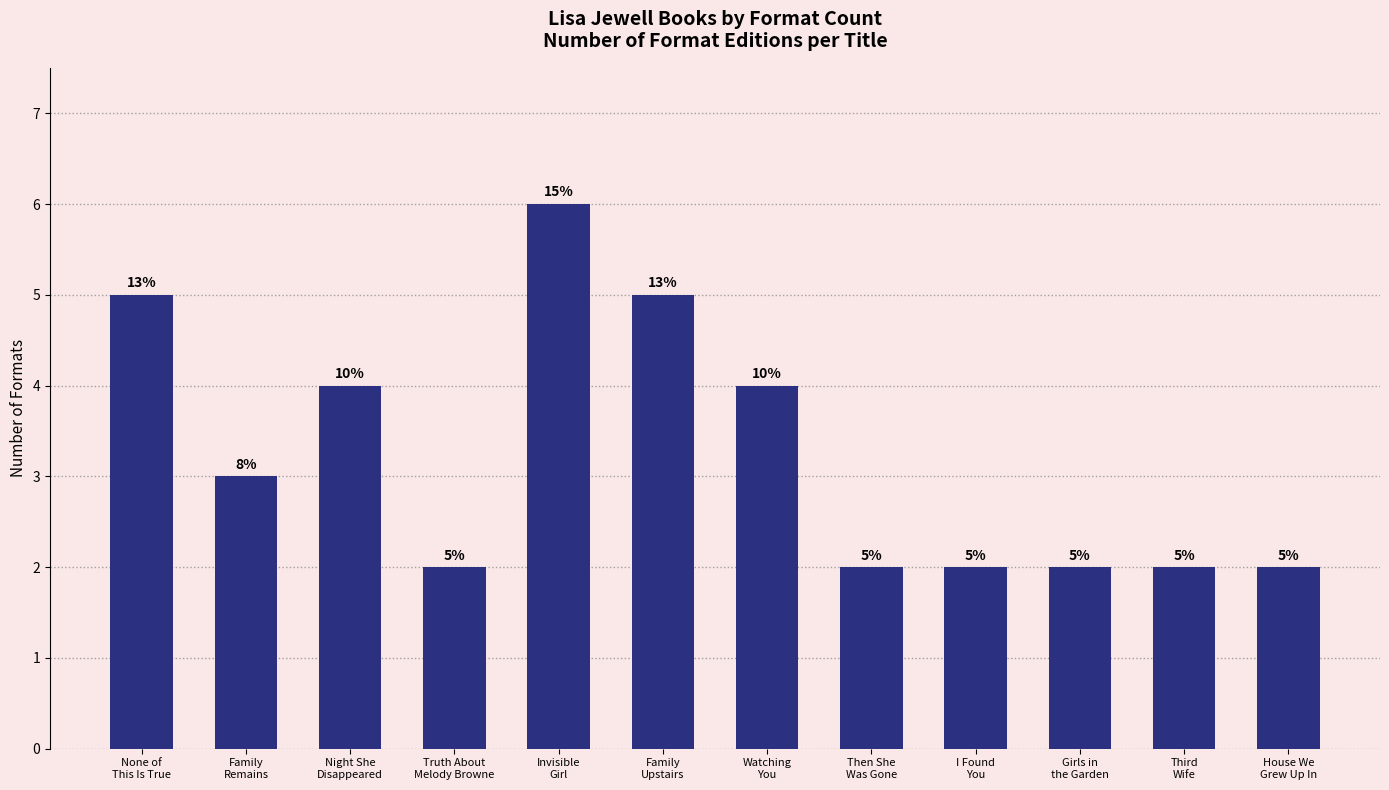

What is the average value?

3